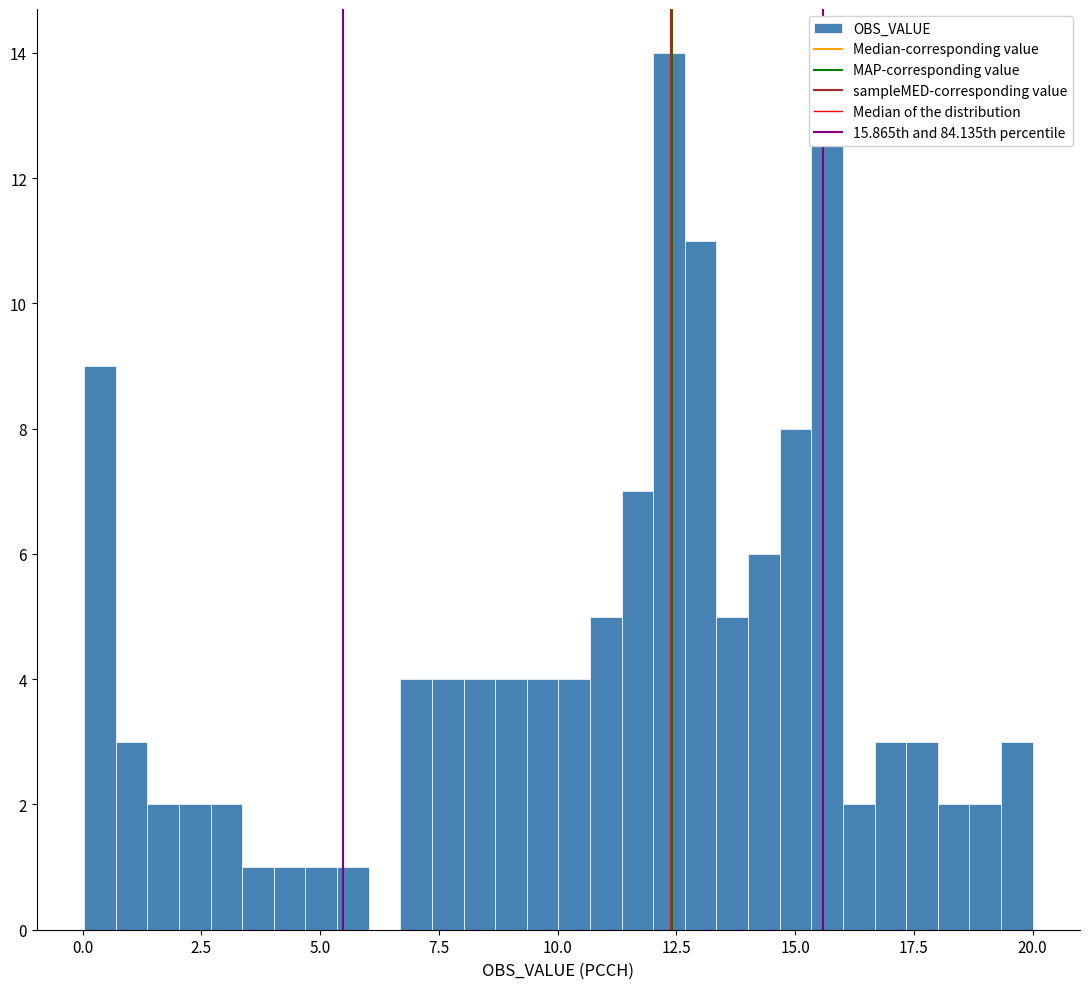

Around what value on the x-axis is the tallest bar? Give the approximate position of its centre, as read against the axis.

12.5